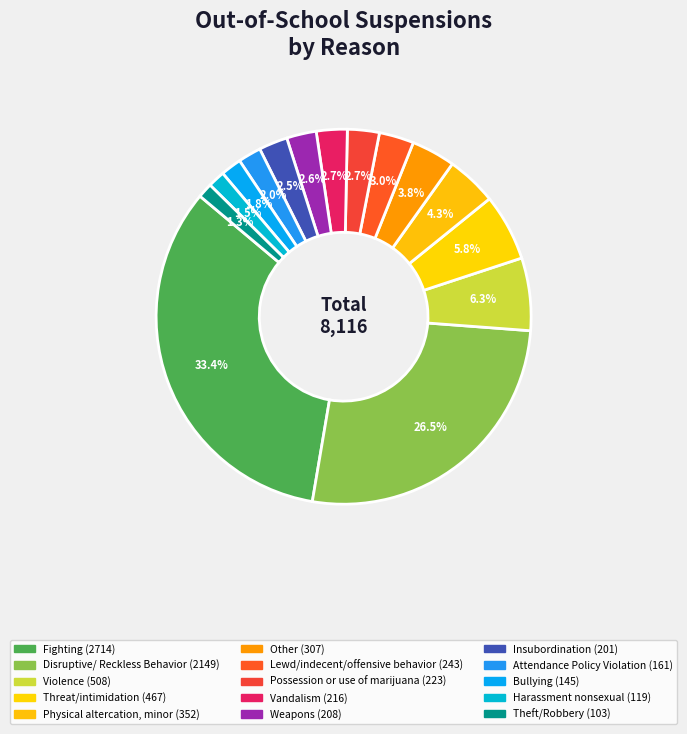

How many slices are in this pie chart?

15